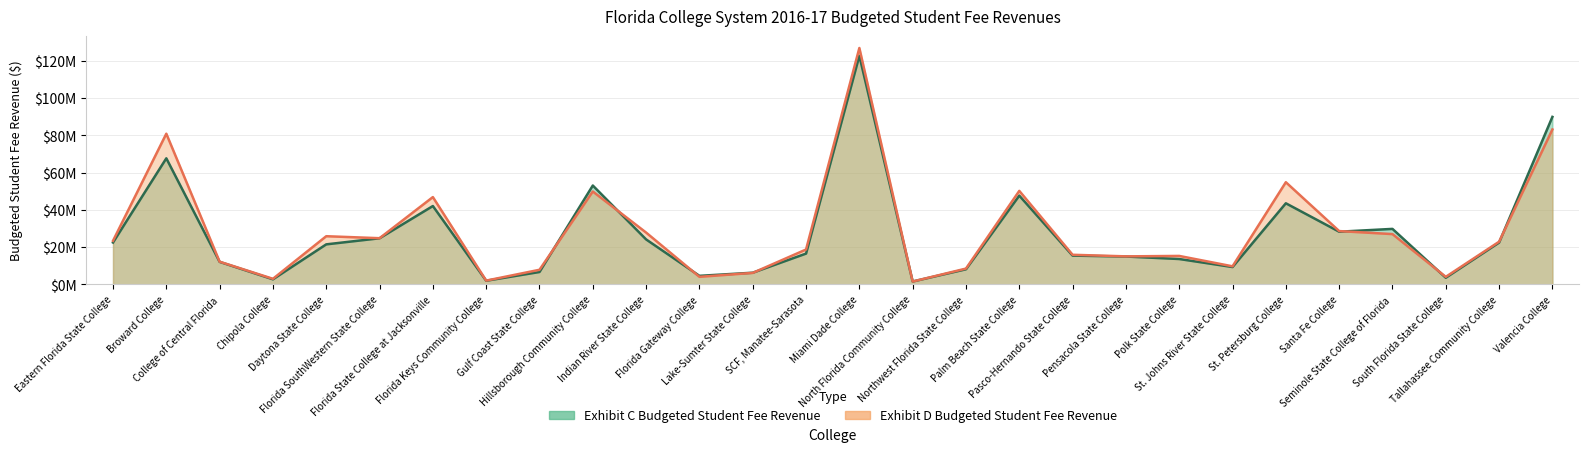

Which series has the largest range (max minus min)?

Exhibit D Budgeted Student Fee Revenue